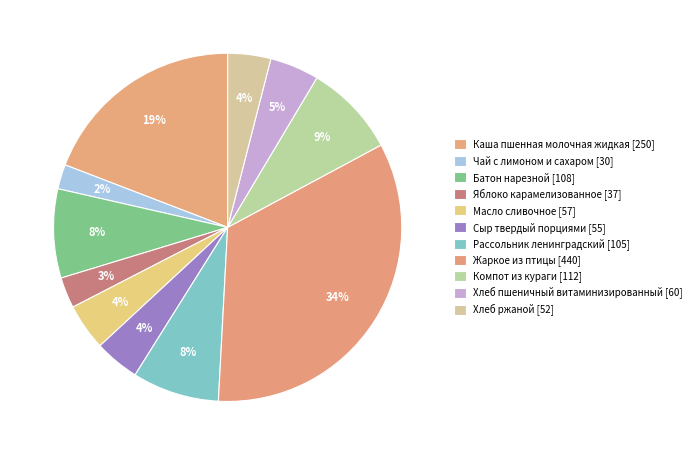

Which category has the biggest portion of the pie?

Жаркое из птицы